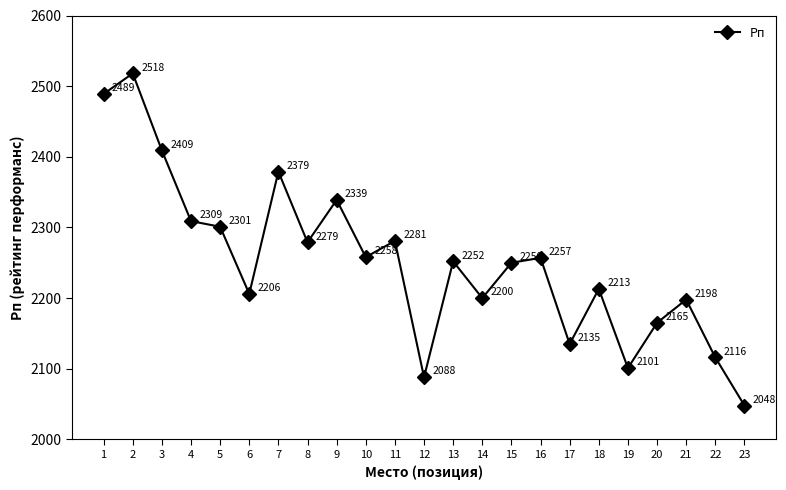

Is it true that the value at 11 is 793?

False